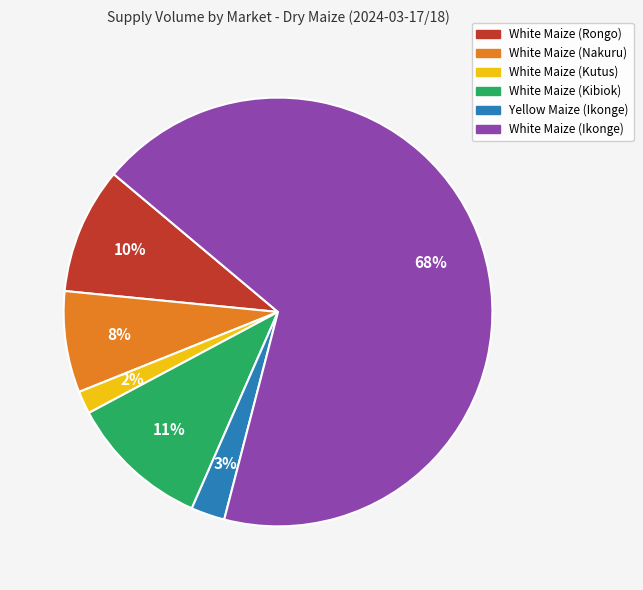

Do White Maize (Ikonge) and White Maize (Nakuru) together represent more than half of the pie?

Yes